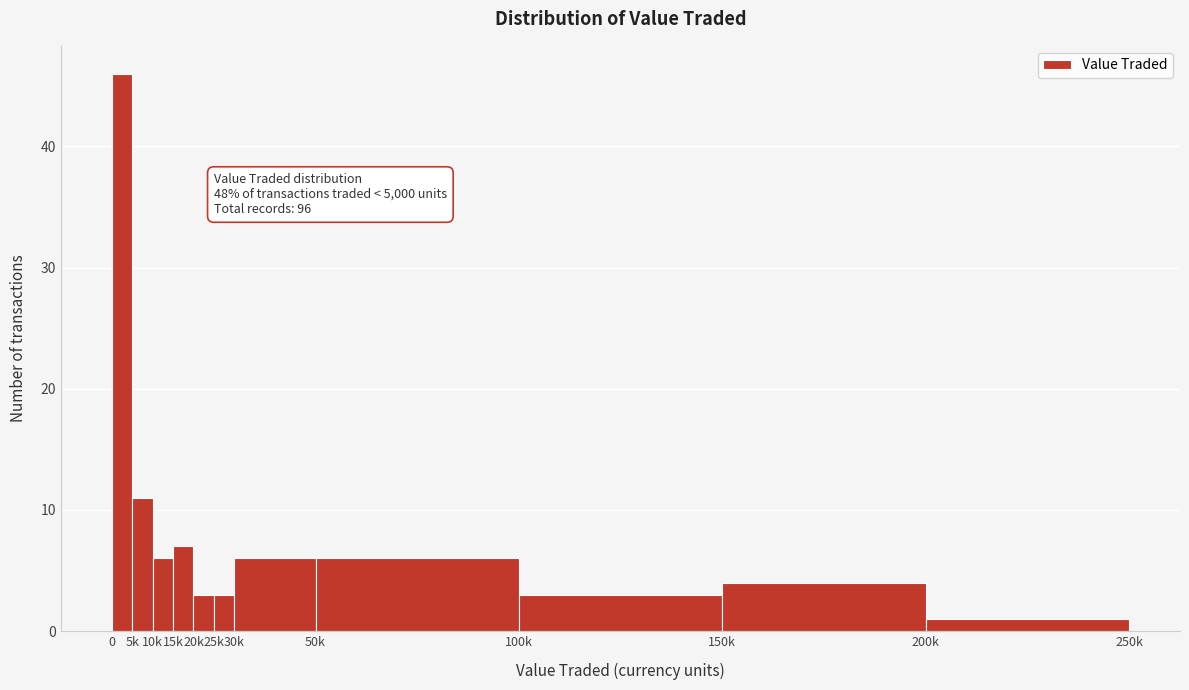

Reading left to right, transcribe all the data shown in this chart.

0=46	5k=11	10k=6	15k=7	20k=3	25k=3	30k=6	50k=6	100k=3	150k=4	200k=1